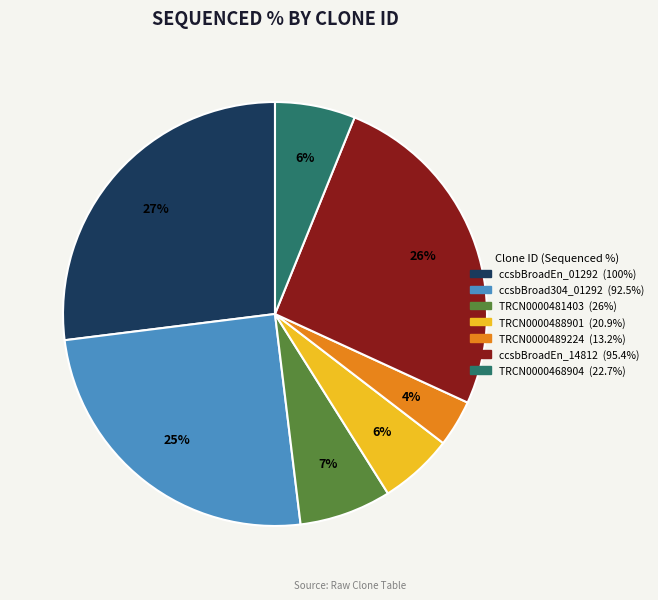

To the nearest percent, what is the difference between the largest and smallest slice percentages?

23%